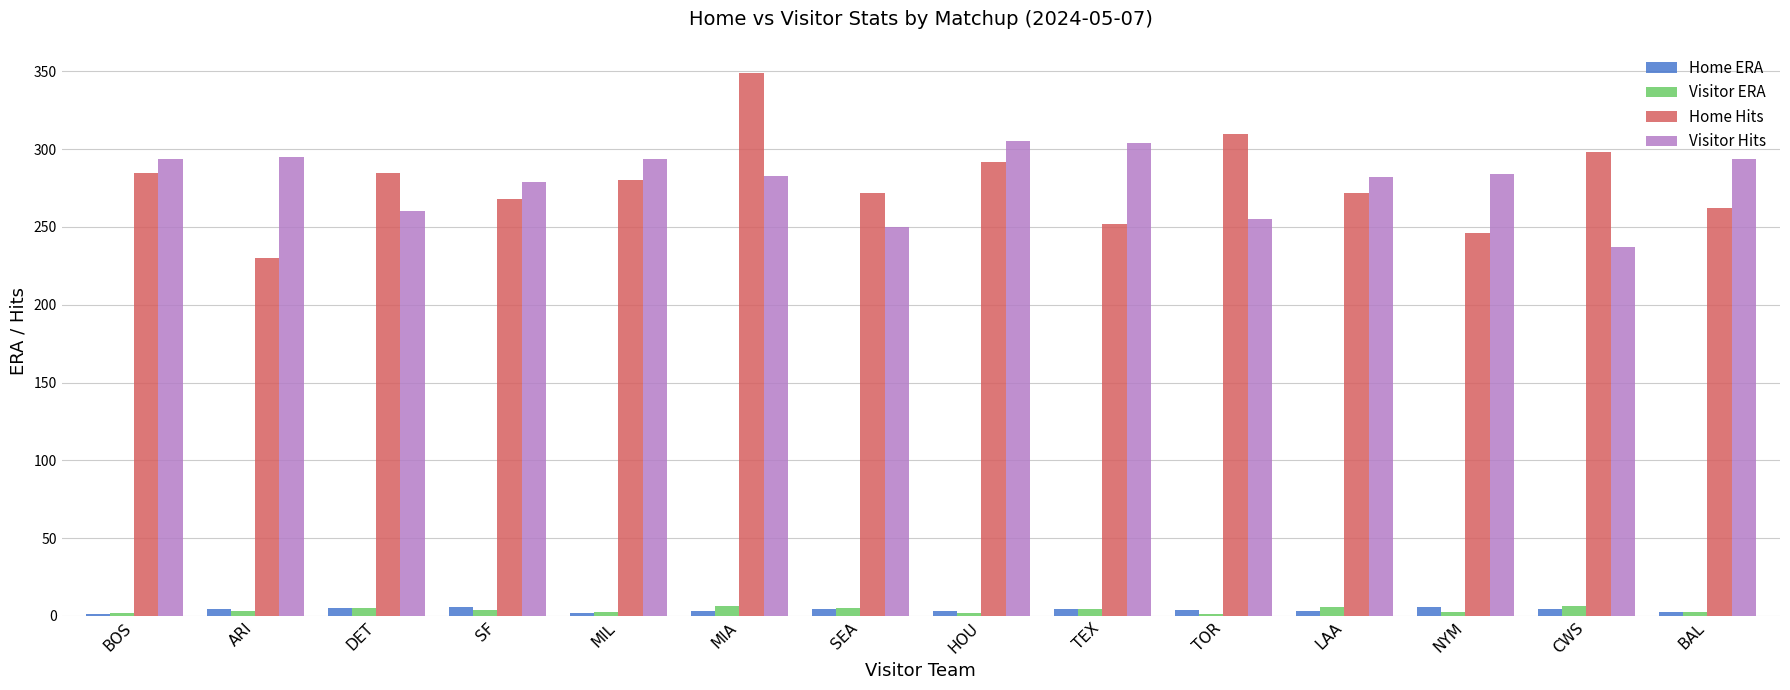

Does the chart contain stacked bars?

No